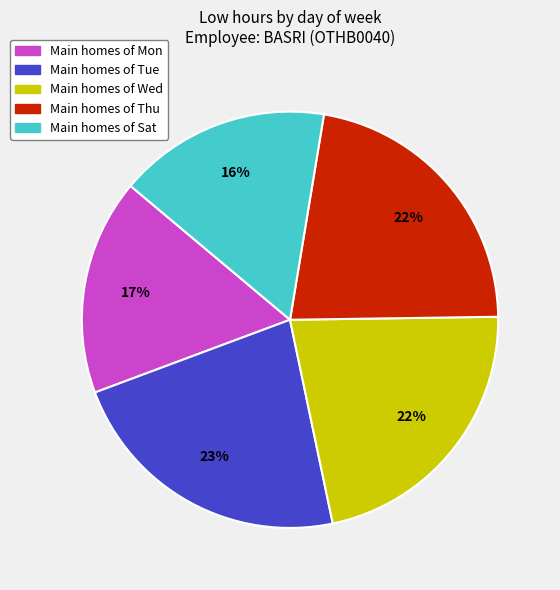

Is there any slice that represents more than half of the pie?

No